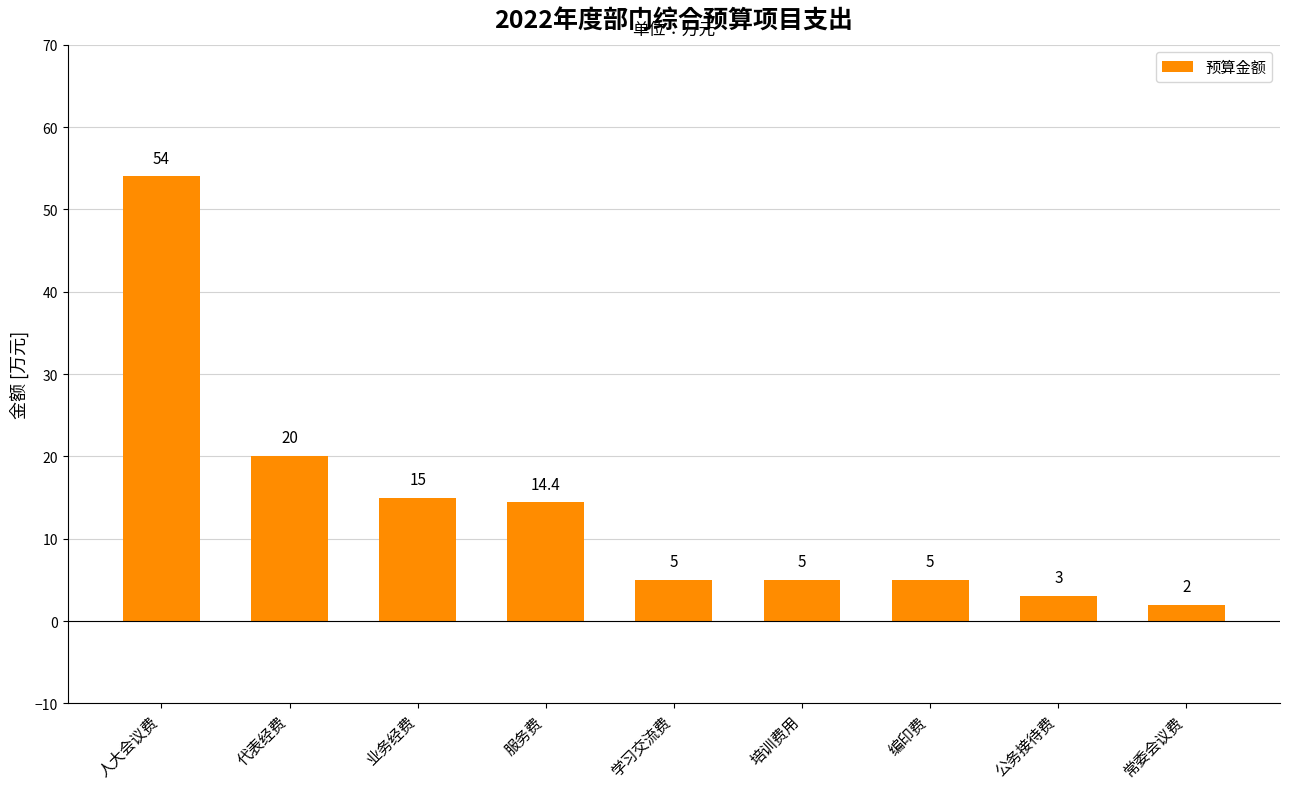

What is the label of the 8th bar from the right?

代表经费